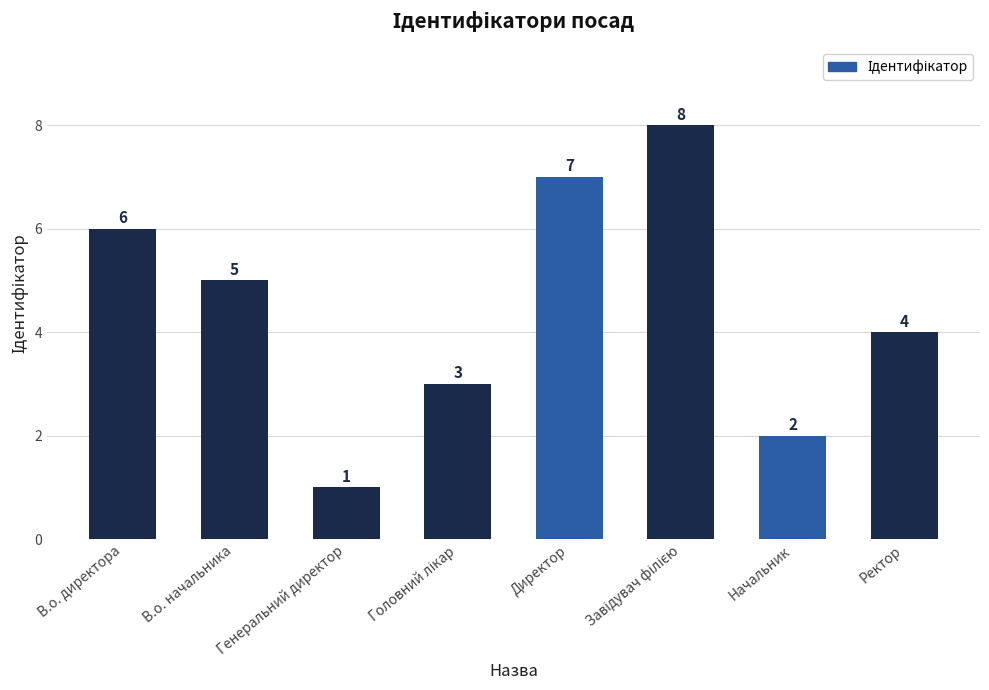

What is the sum of all values?

36